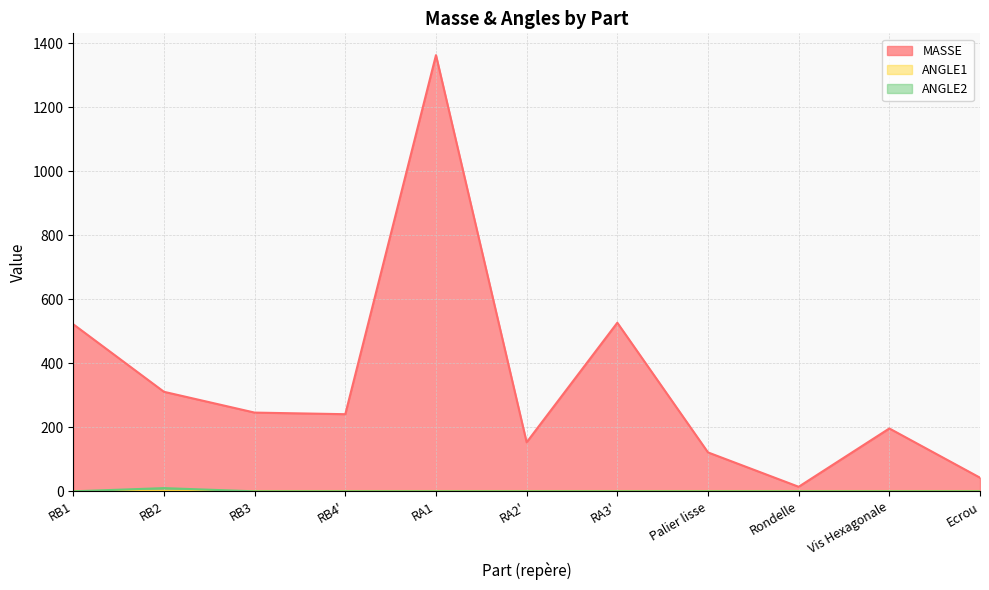

True or false: ANGLE2 and MASSE intersect in this chart.

False